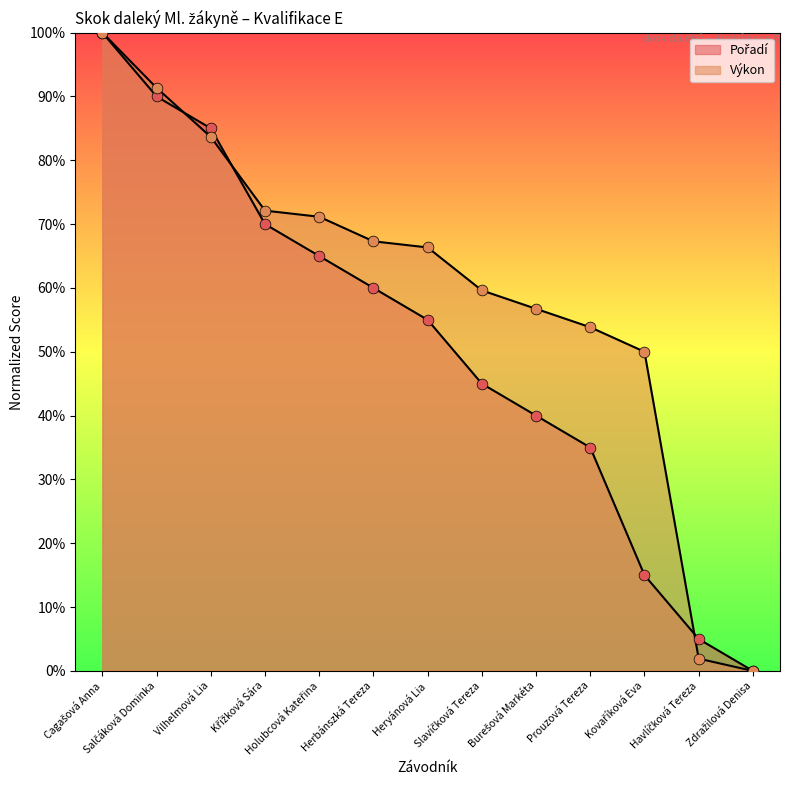

Which series has the largest total across all categories?

Výkon